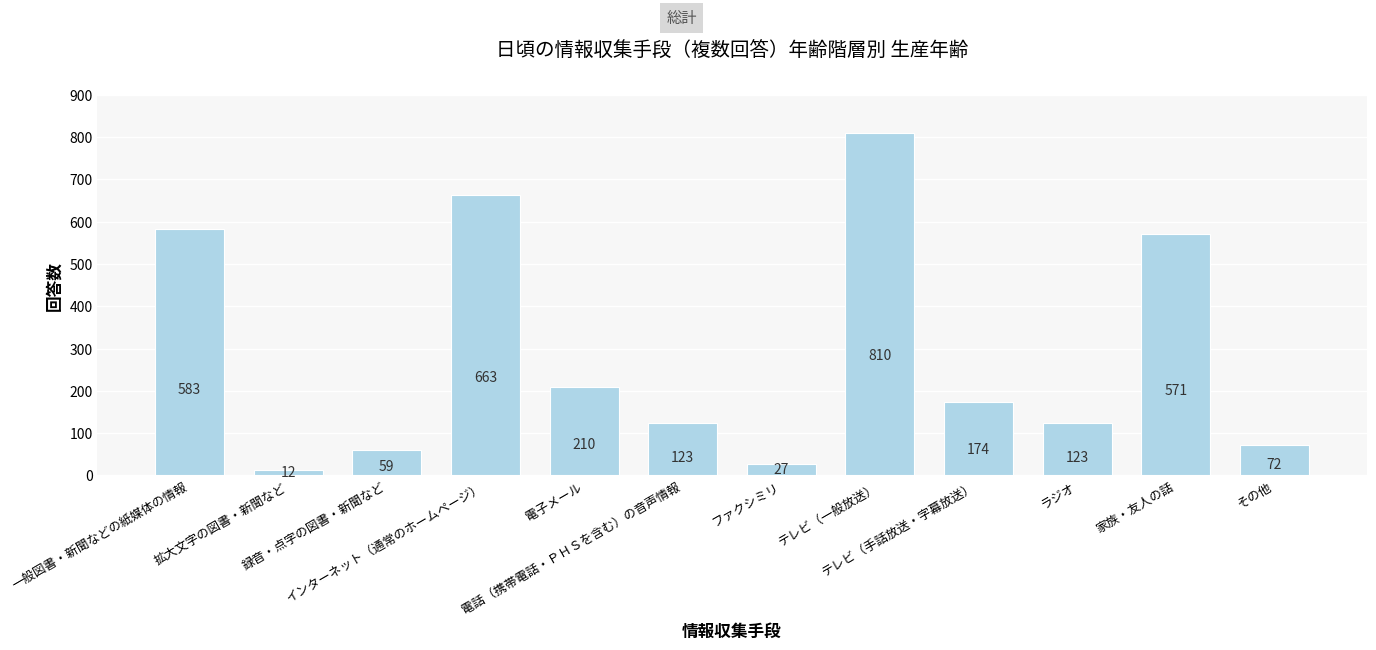

How many distinct data groups are displayed?

1